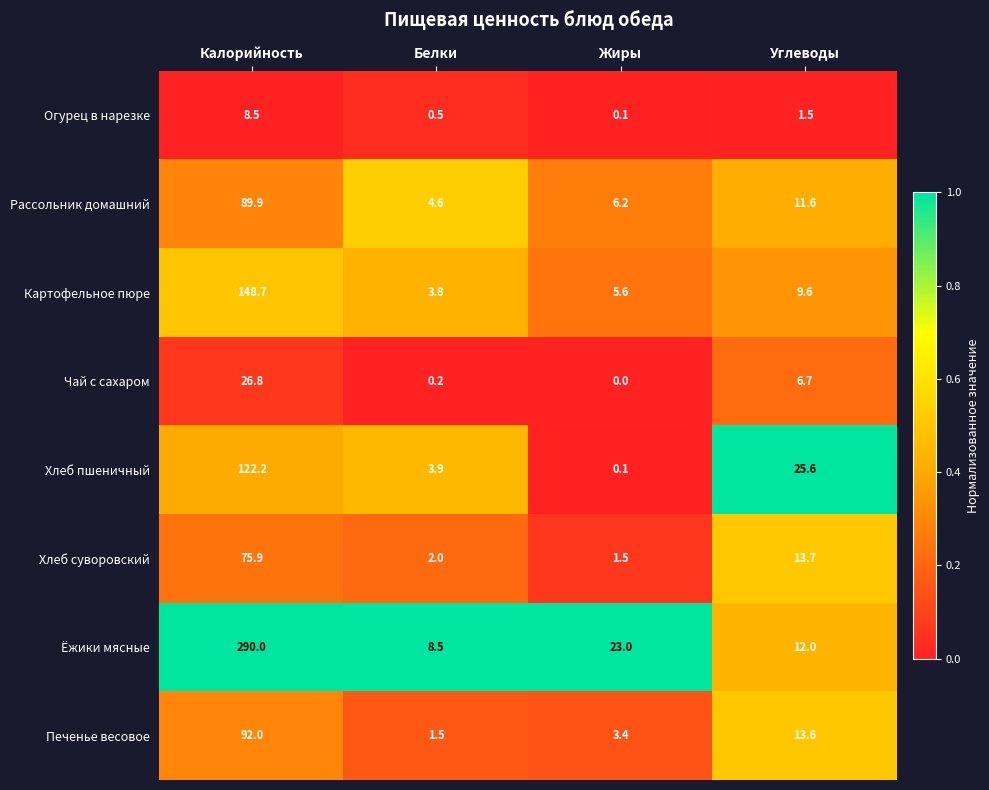

The Рассольник домашний series shows 128.6 at Калорийность. True or false?

False